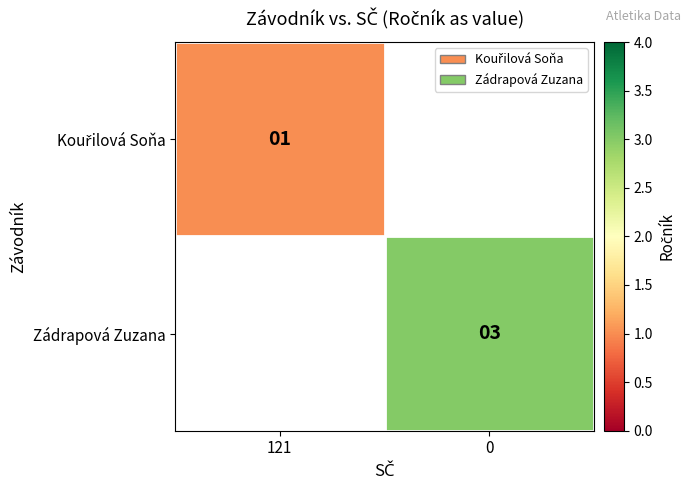

What is the smallest value displayed?

1.0